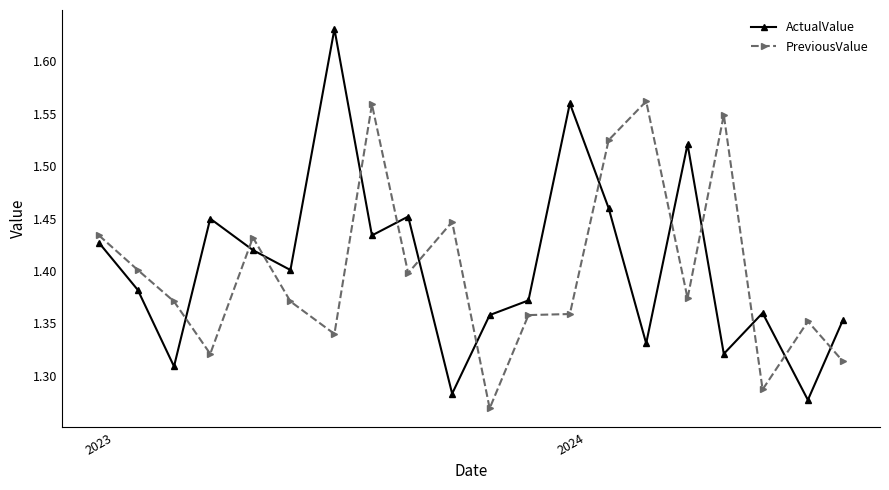

How many PreviousValue values are between 1 and 2?

20